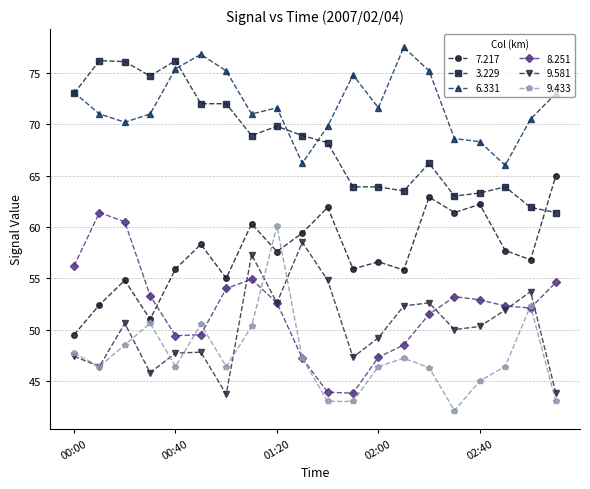

What is the highest value of the 7.217 series?

65.0